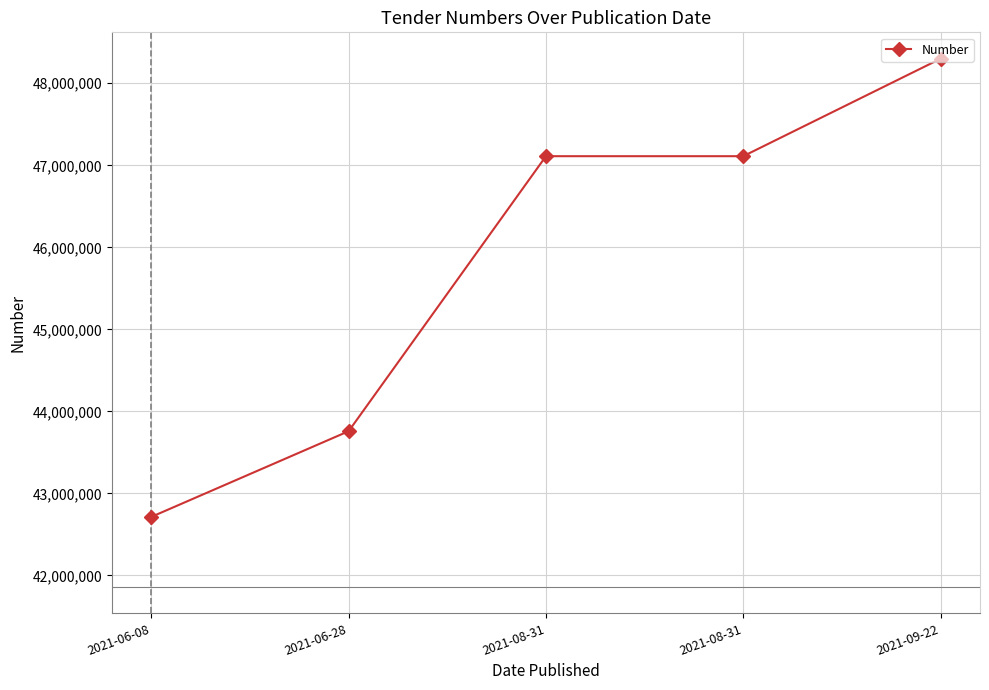

Does the chart have visible grid lines?

Yes